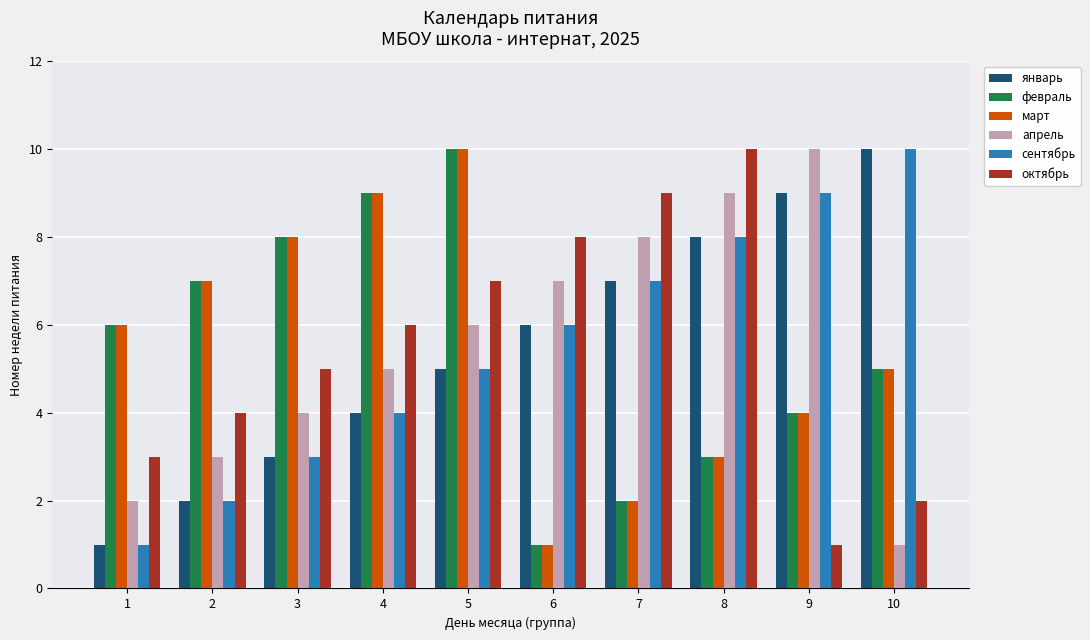

Reading left to right, transcribe all the data shown in this chart.

январь: 1=1	2=2	3=3	4=4	5=5	6=6	7=7	8=8	9=9	10=10
февраль: 1=6	2=7	3=8	4=9	5=10	6=1	7=2	8=3	9=4	10=5
март: 1=6	2=7	3=8	4=9	5=10	6=1	7=2	8=3	9=4	10=5
апрель: 1=2	2=3	3=4	4=5	5=6	6=7	7=8	8=9	9=10	10=1
сентябрь: 1=1	2=2	3=3	4=4	5=5	6=6	7=7	8=8	9=9	10=10
октябрь: 1=3	2=4	3=5	4=6	5=7	6=8	7=9	8=10	9=1	10=2